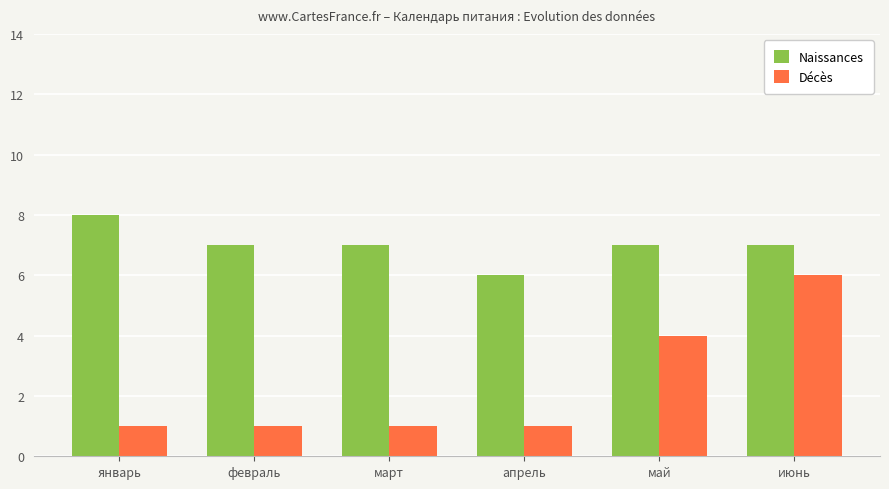

At which category is the sum across all series the highest?

июнь